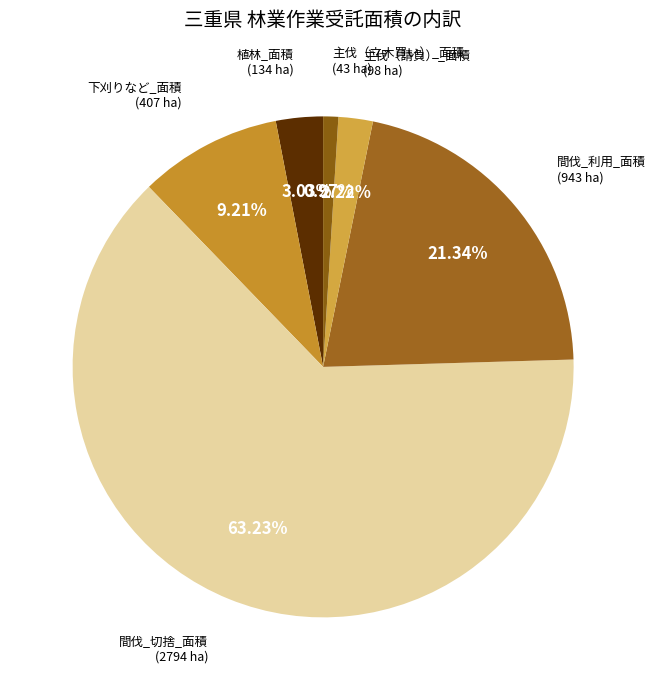

Count the number of slices in the pie.

6